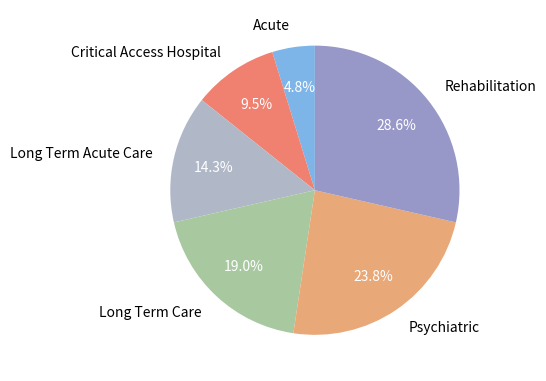

Is there any slice that represents more than half of the pie?

No